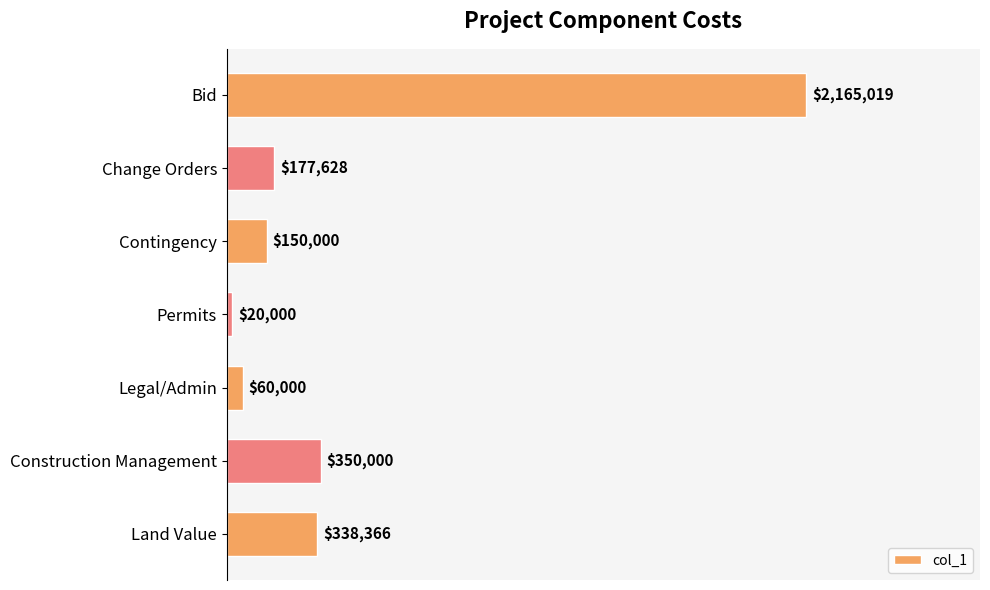

Are the bars horizontal?

Yes